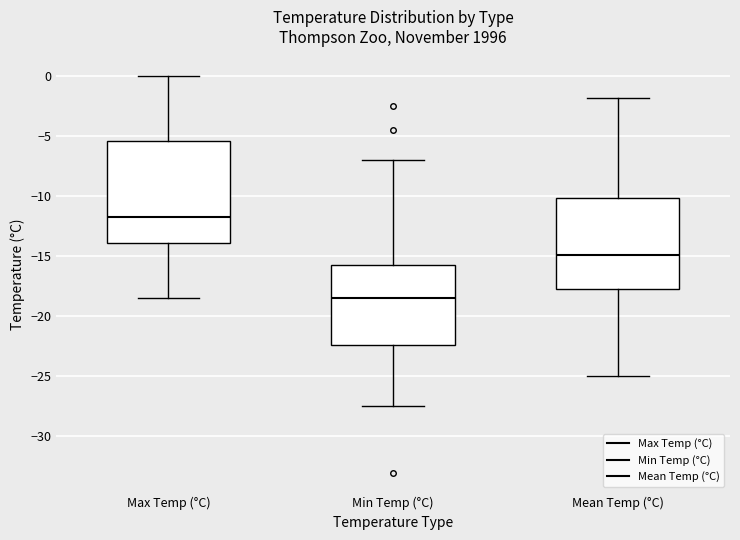

Where does the lower whisker of the box for Mean Temp (°C) end on the y-axis? The values are not printed on the chart, so give them approximately, as read against the axis.

-25.0